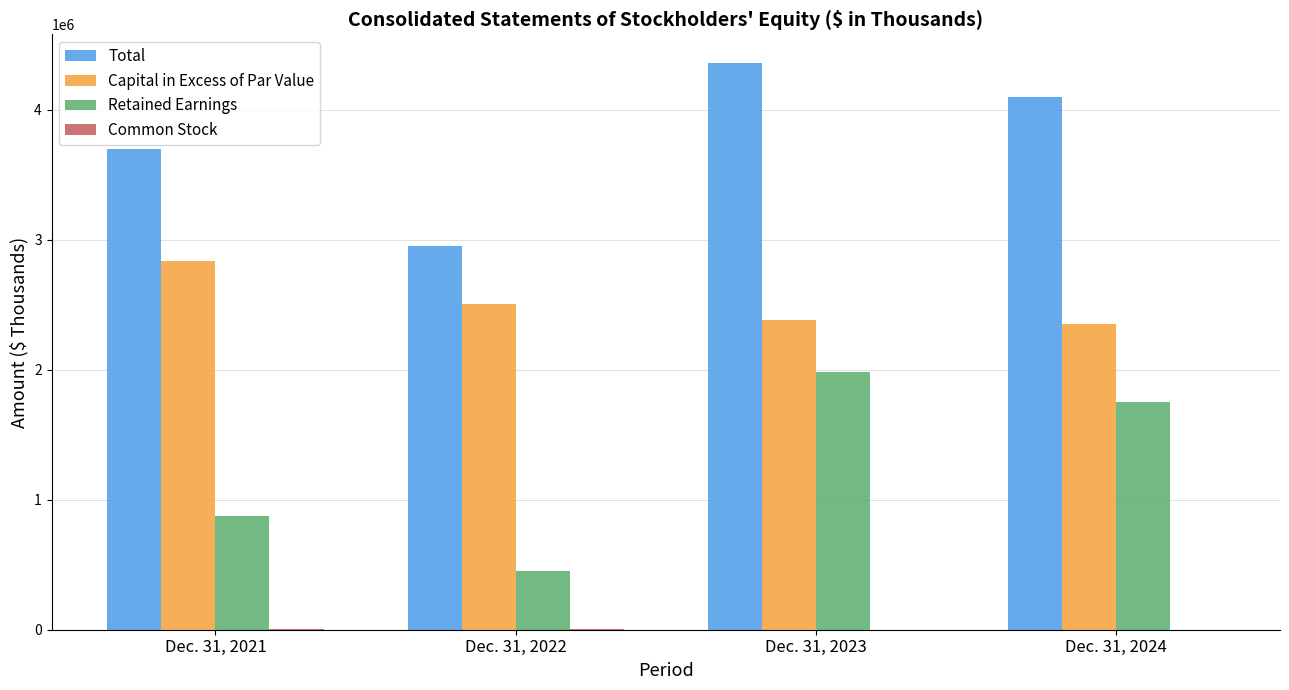

What is the maximum value shown in the chart?

4361017